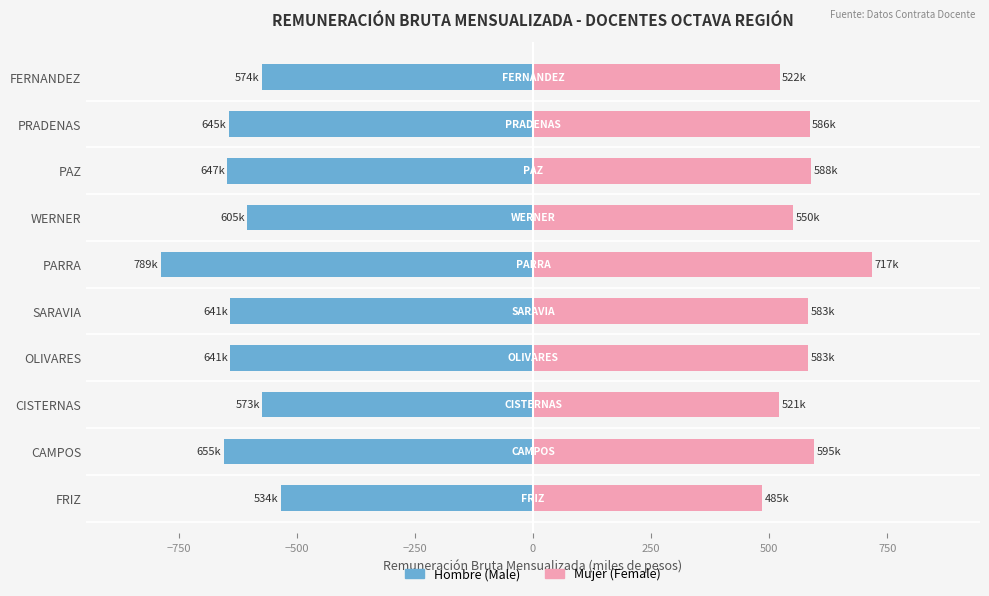

Which series changed the most between OLIVARES and WERNER?

Male